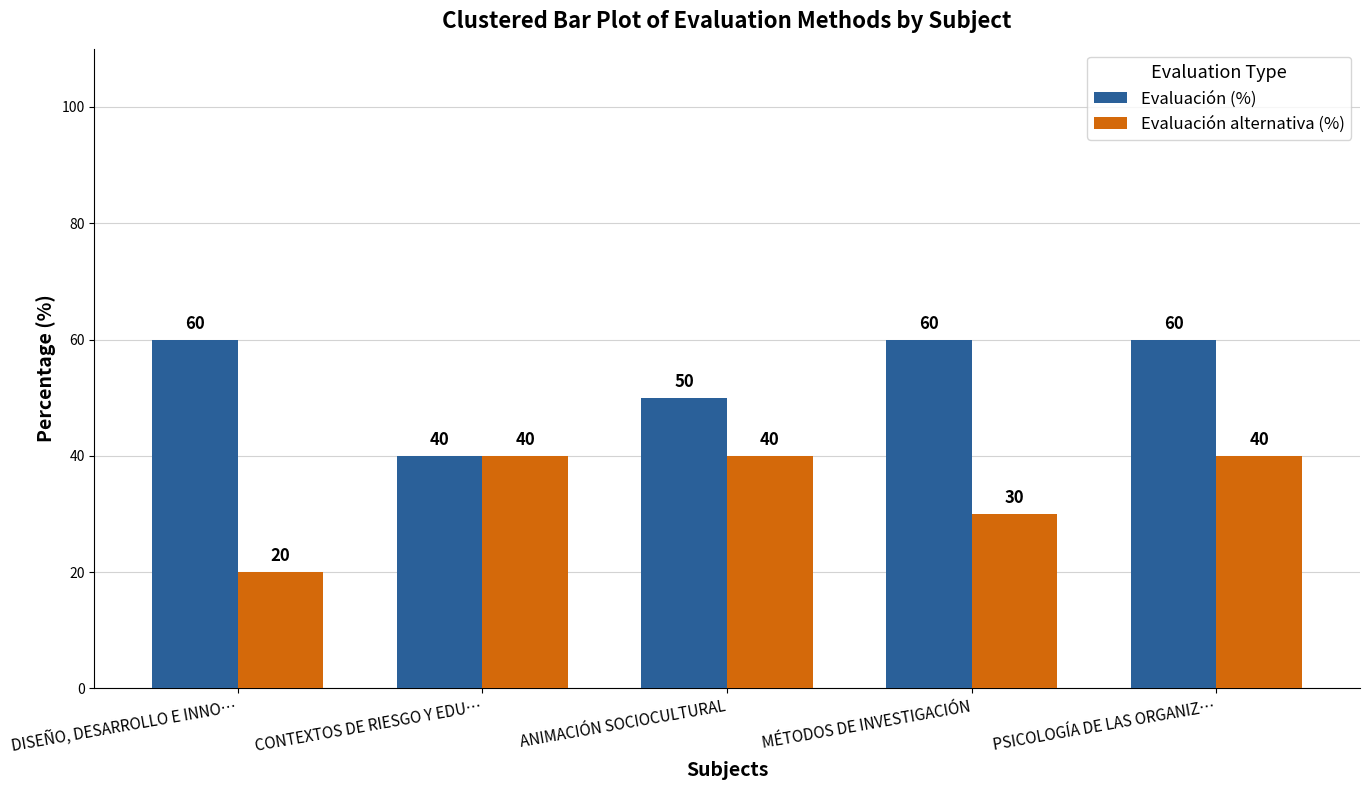

Which series has the largest total across all categories?

Evaluación (%)